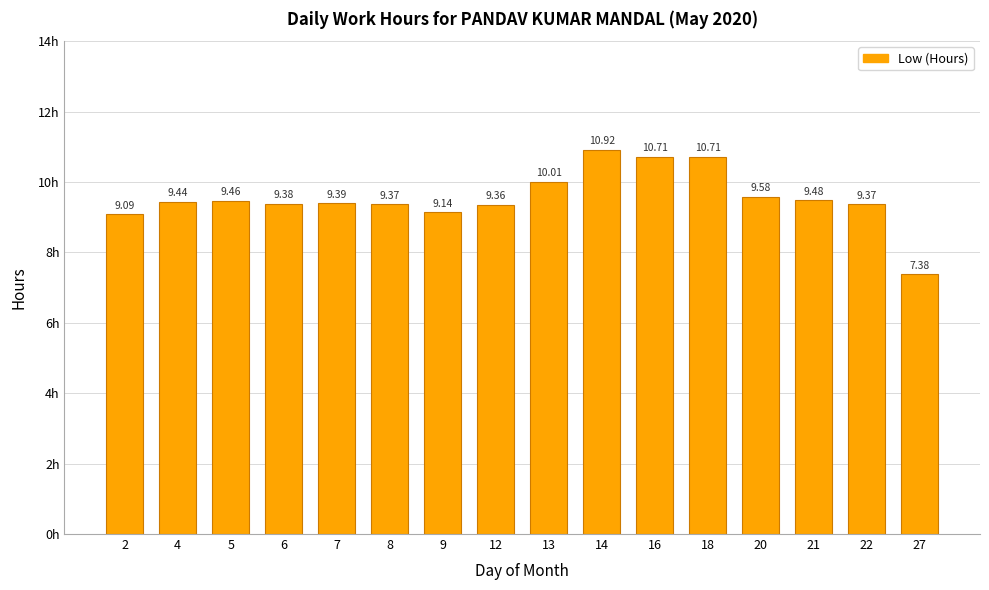

What is the value of the 15th bar from the left?

9.4